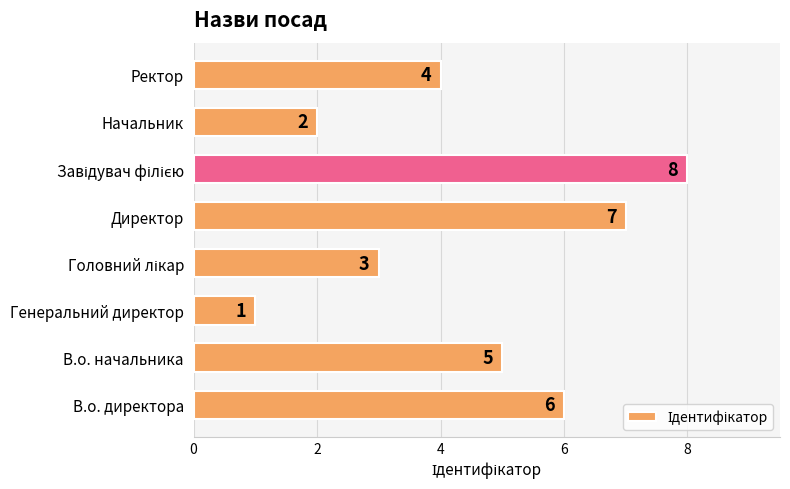

What is the greatest value displayed?

8